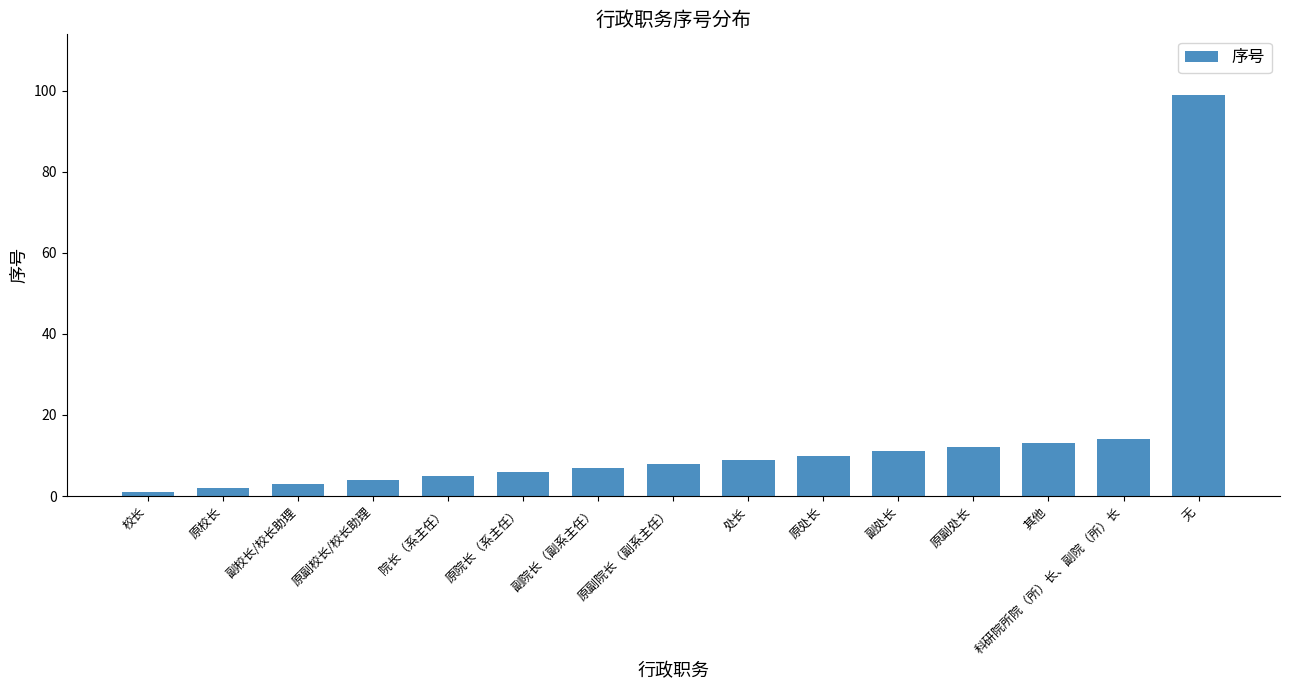

Reading left to right, what are all the values shown in this chart?

校长=1	原校长=2	副校长/校长助理=3	原副校长/校长助理=4	院长（系主任）=5	原院长（系主任）=6	副院长（副系主任）=7	原副院长（副系主任）=8	处长=9	原处长=10	副处长=11	原副处长=12	其他=13	科研院所院（所）长、副院（所）长=14	无=99